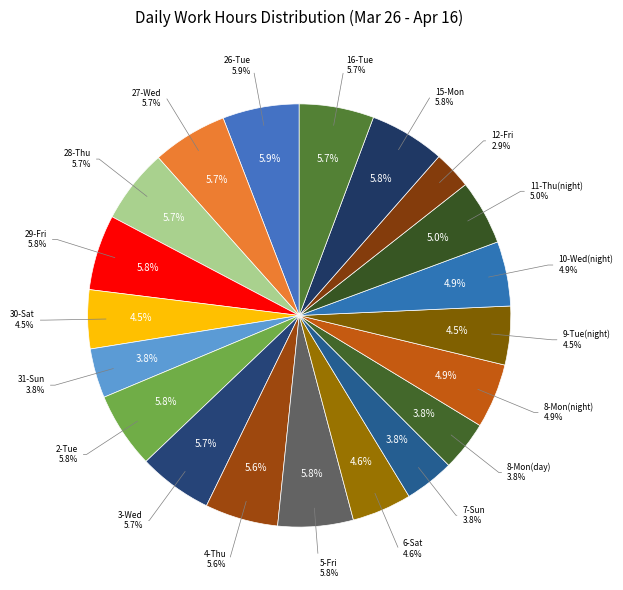

How many slices are in this pie chart?

20